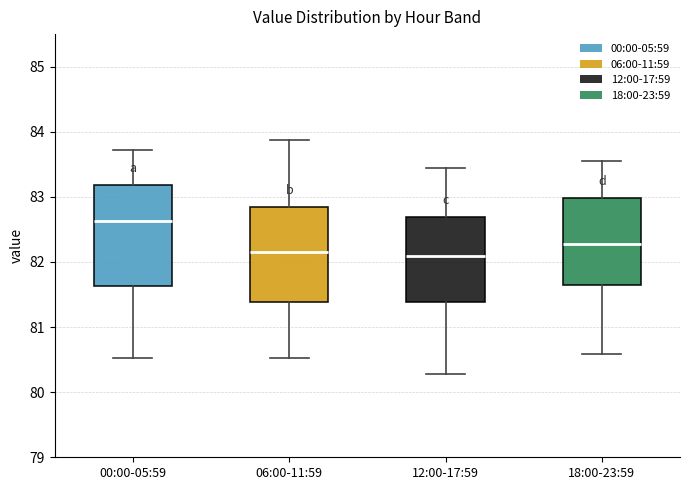

Where does the lower whisker of the box for 12:00-17:59 end on the y-axis? The values are not printed on the chart, so give them approximately, as read against the axis.

80.3